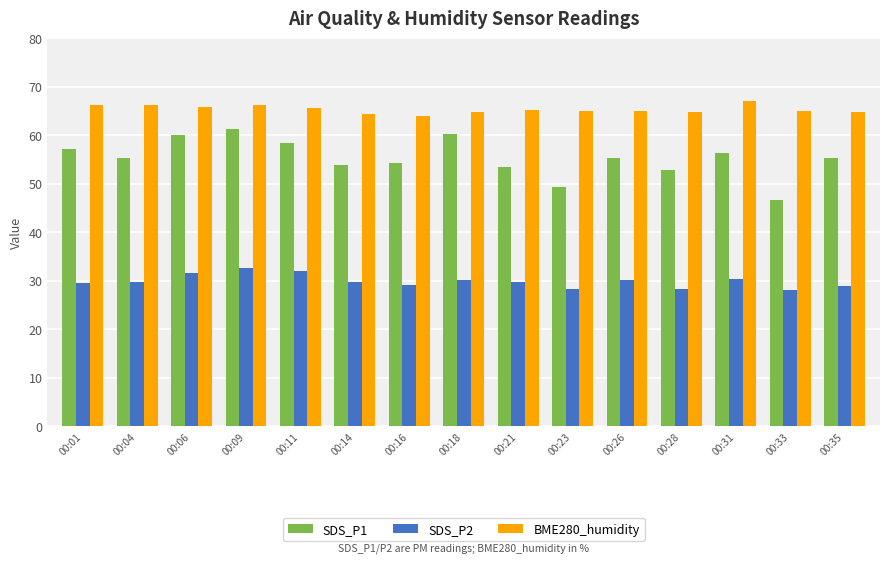

At which label does SDS_P1 reach its peak?

00:09